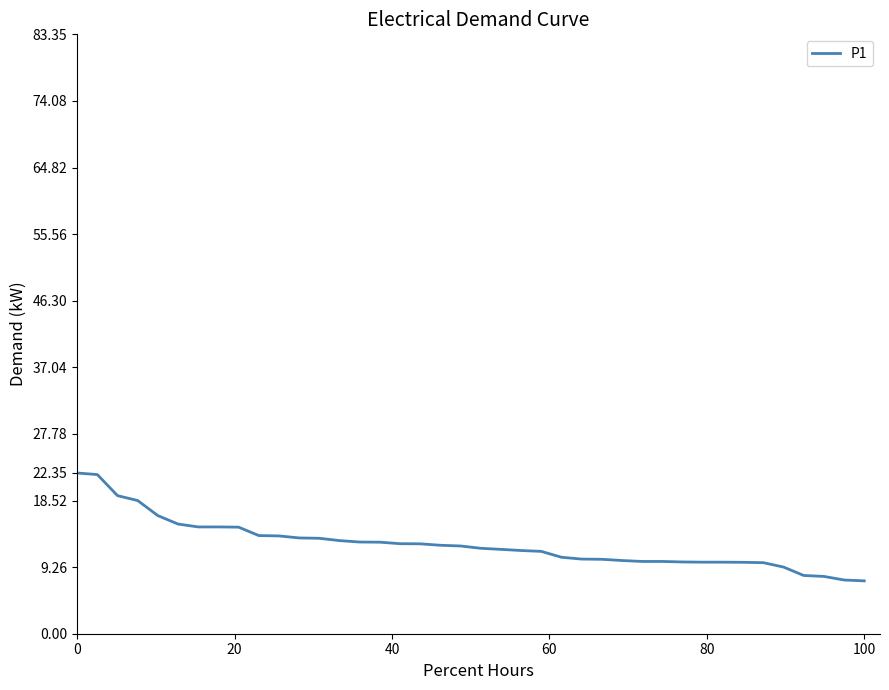

What is the greatest value displayed?

22.4